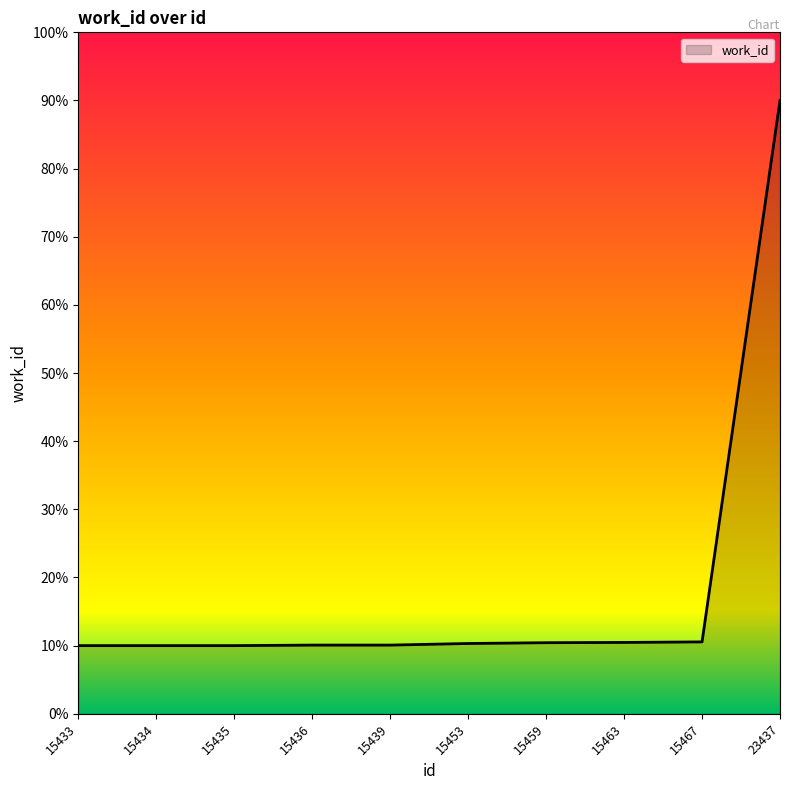

What is the approximate value at 15453?

10.3